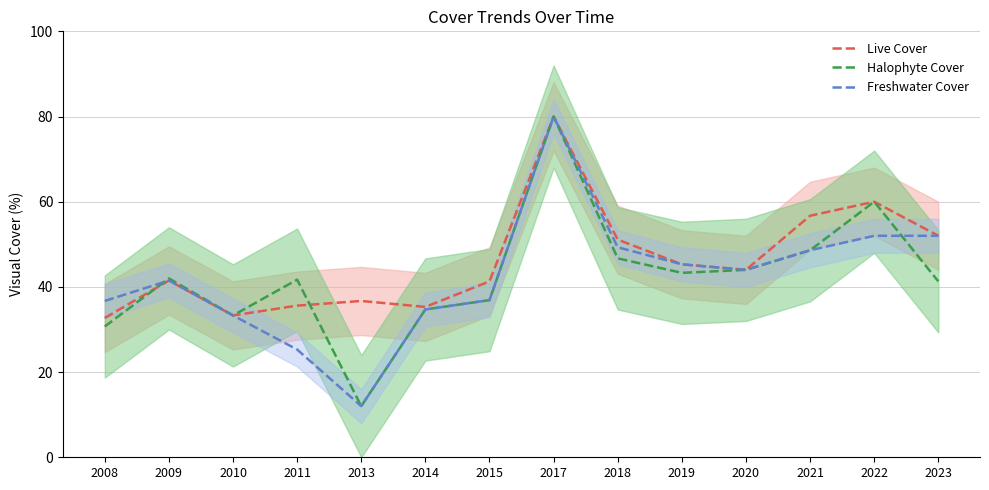

Reading left to right, what are all the values shown in this chart?

Live Cover: 32.7	41.5	33.3	35.6	36.7	35.3	41.3	80.0	51.1	45.3	44.0	56.7	60.0	52.0
Halophyte Cover: 30.7	42.0	33.3	41.7	12.0	34.7	36.9	80.0	46.7	43.3	44.0	48.6	60.0	41.3
Freshwater Cover: 36.7	41.5	33.3	25.3	12.0	34.7	36.9	80.0	49.3	45.3	44.0	48.6	52.0	52.0